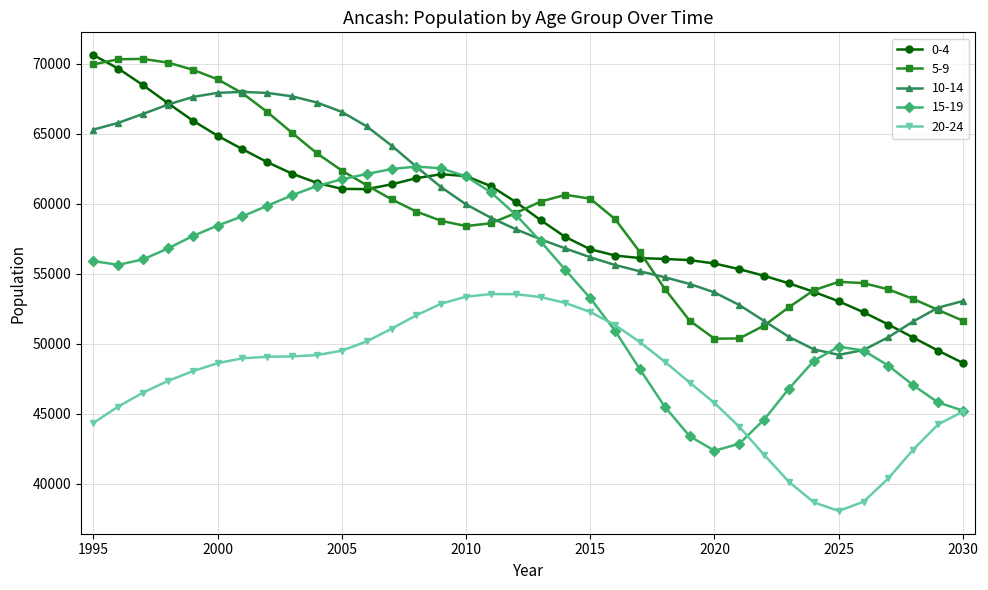

What is the difference between the second highest and minimum values in the 0-4 series?

21016